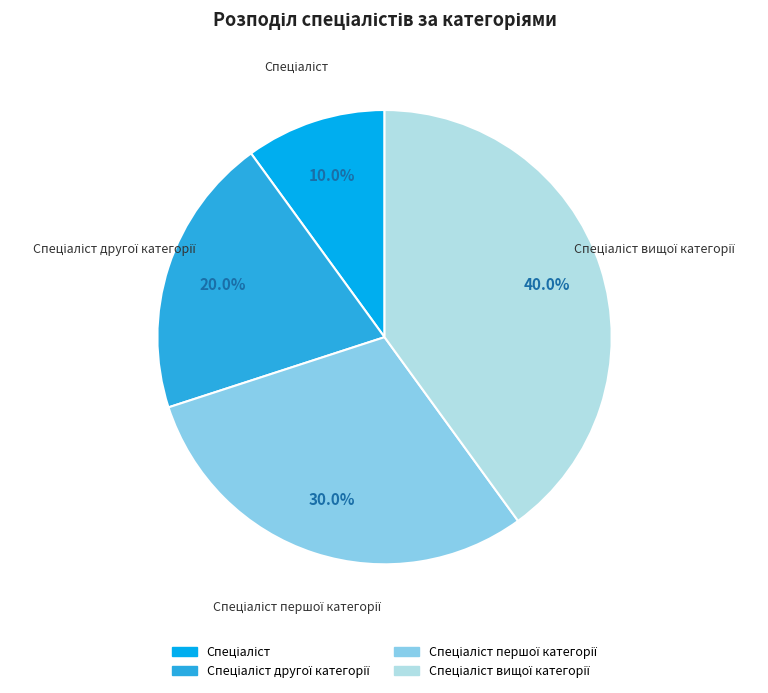

Is there a majority slice in this chart?

No